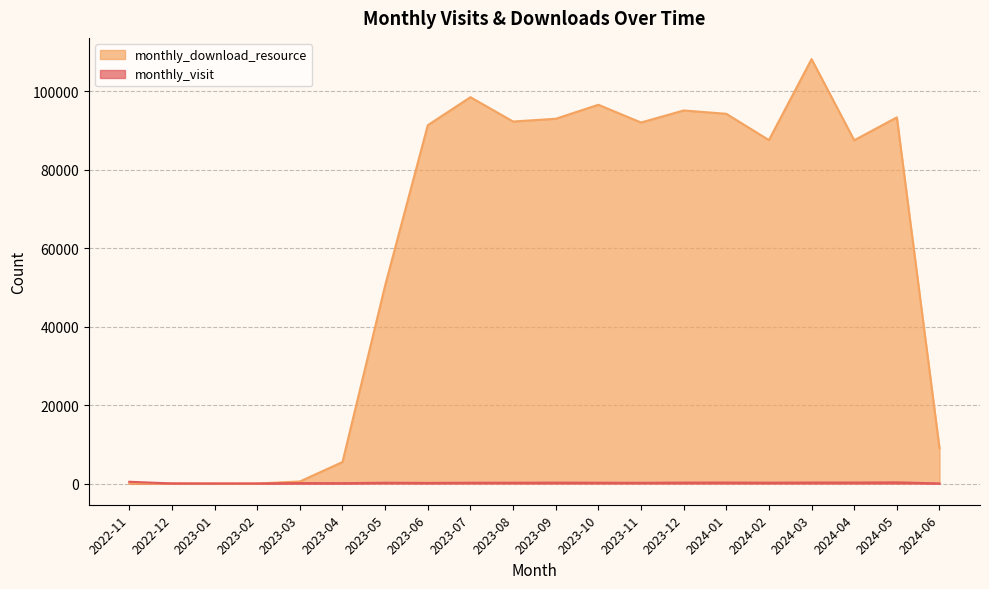

How many interior local valleys does the monthly_visit series have?

7